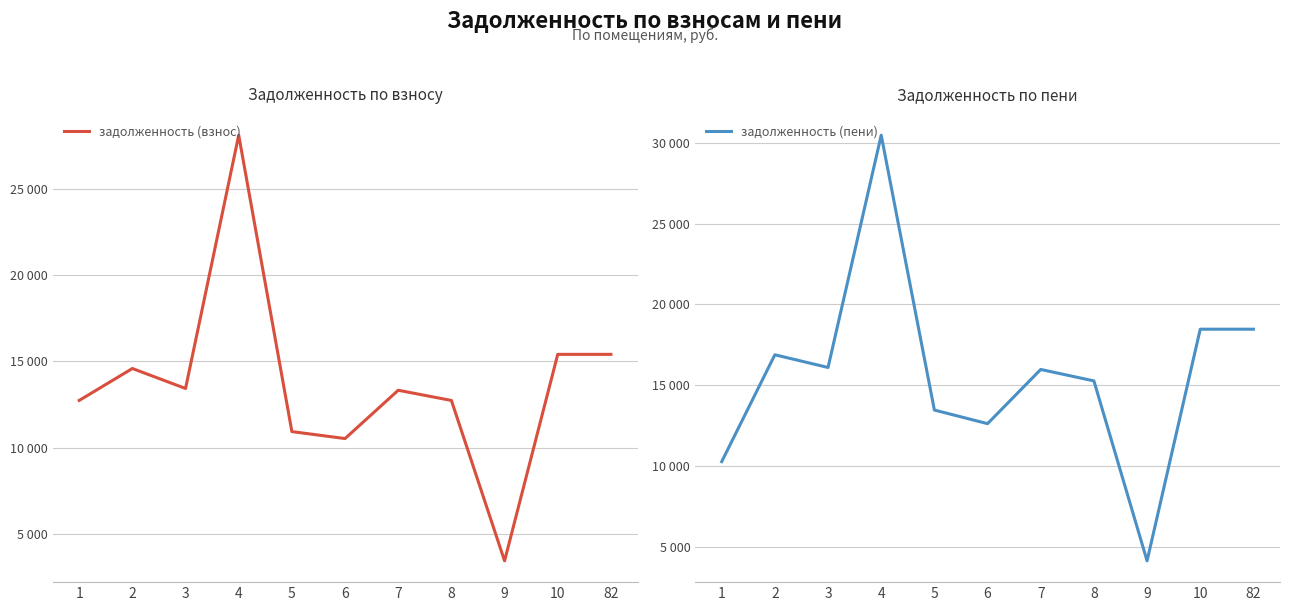

At which label is задолженность (пени) closest to 17304?

2